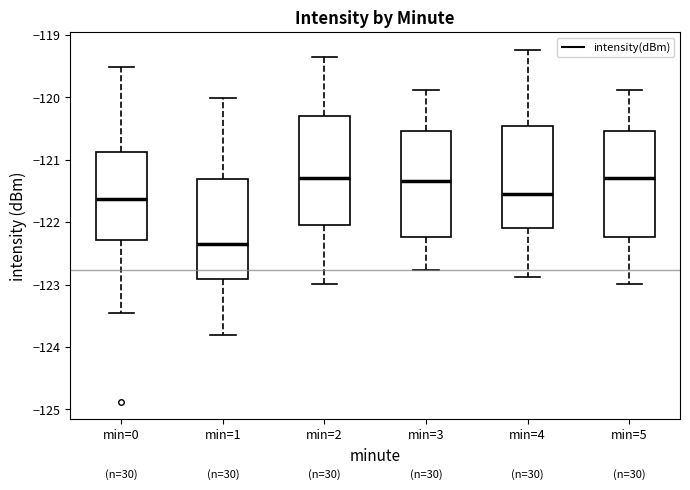

Where does the median line of the box for min=1 sit on the y-axis? The values are not printed on the chart, so give them approximately, as read against the axis.

-122.3